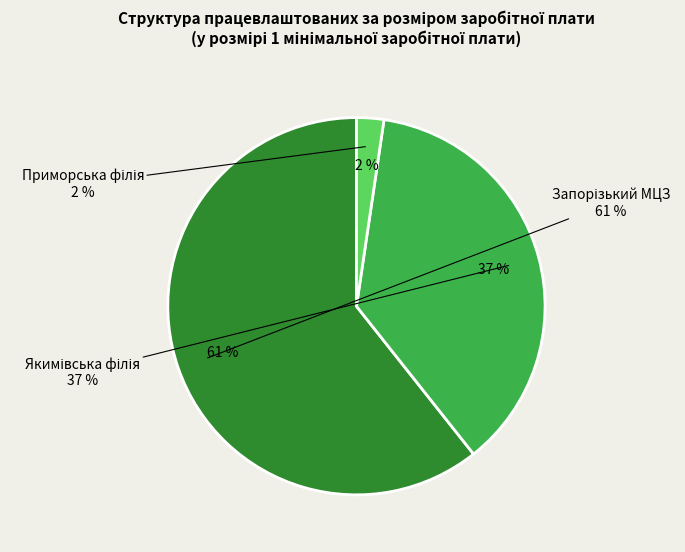

What percentage is NOT represented by Запорізький МЦЗ?

39.3%